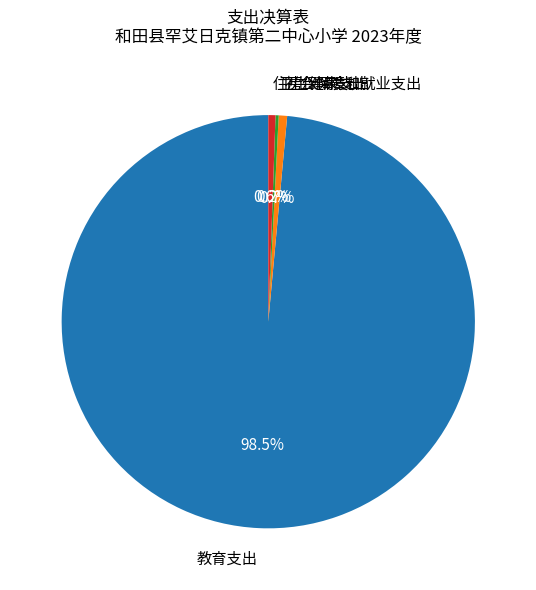

What is the ratio of the value at 社会保障和就业支出 to the value at 住房保障支出?

1.2